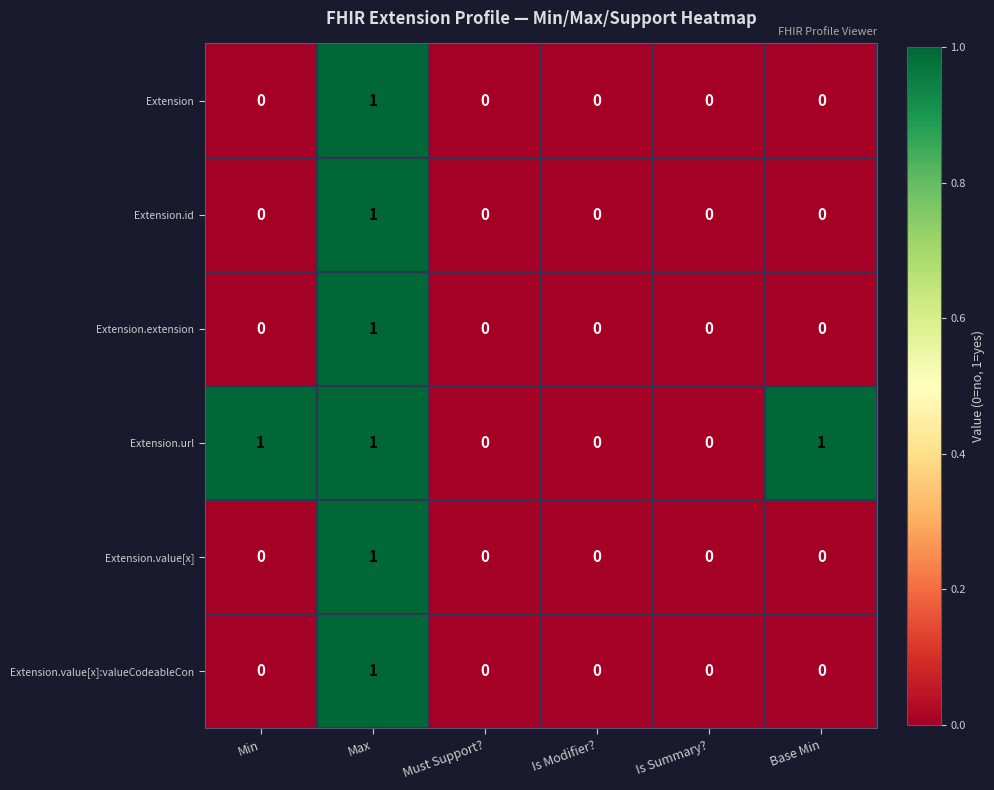

Which series has the largest total across all categories?

Extension.url